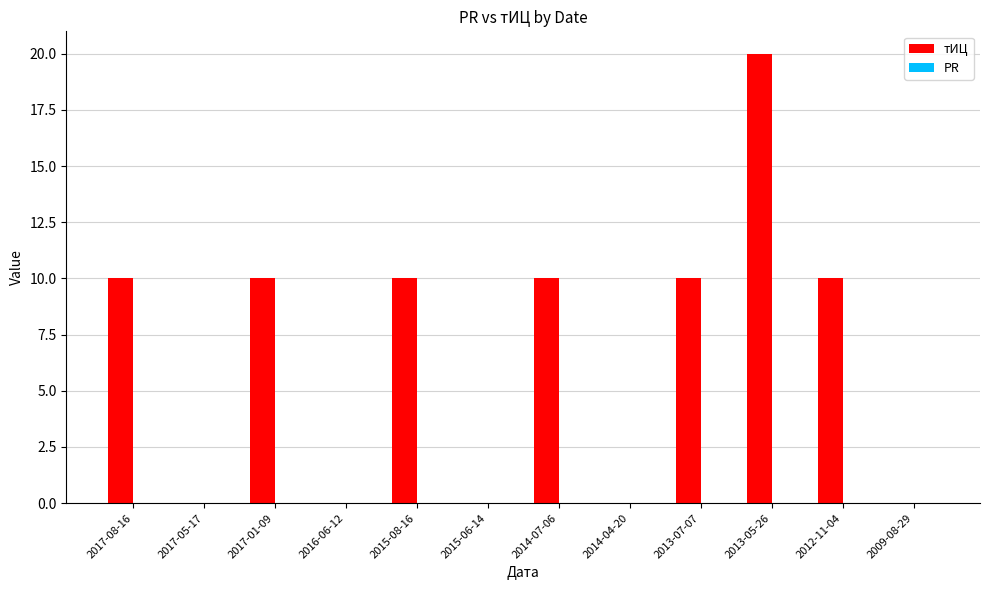

Approximately how many times larger is the value at 2013-05-26 compared to 2014-07-06?

2.0